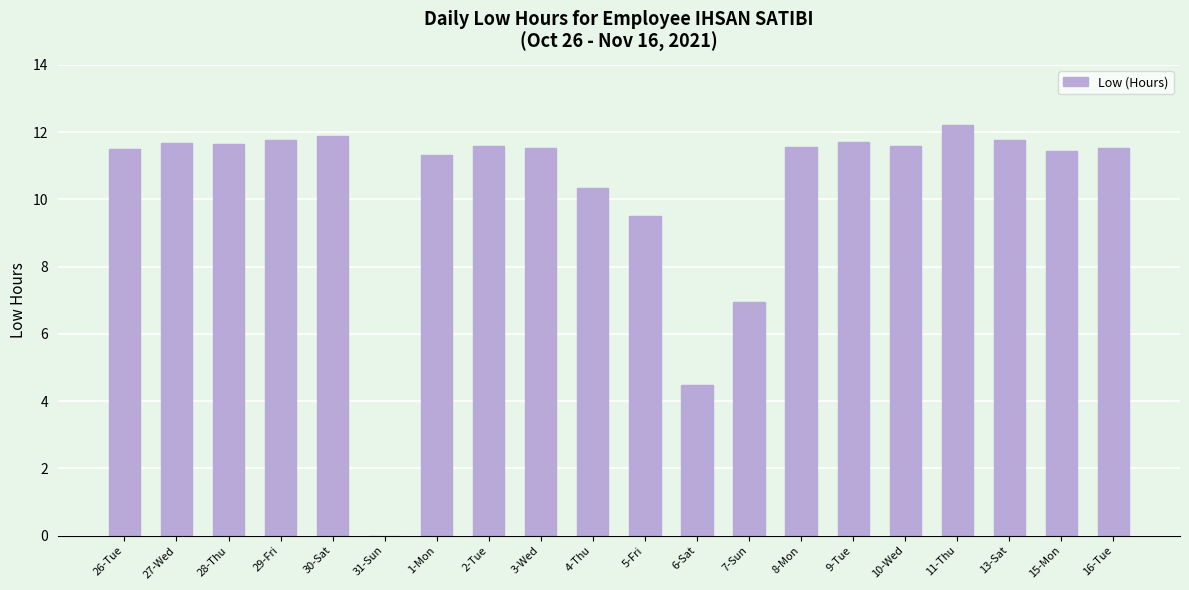

Which category has the highest value across all series?

11-Thu